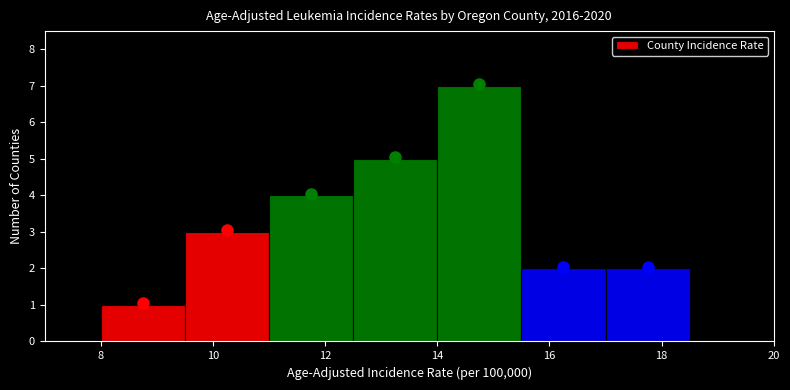

Reading left to right, transcribe this chart: for each bar, give the range it covers on the x-axis and its height. Neither the bar edges nor the heights are printed on the chart, so give them approximately, as read against the axes.

8.0 to 9.5: 1
9.5 to 11.0: 3
11.0 to 12.5: 4
12.5 to 14.0: 5
14.0 to 15.5: 7
15.5 to 17.0: 2
17.0 to 18.5: 2